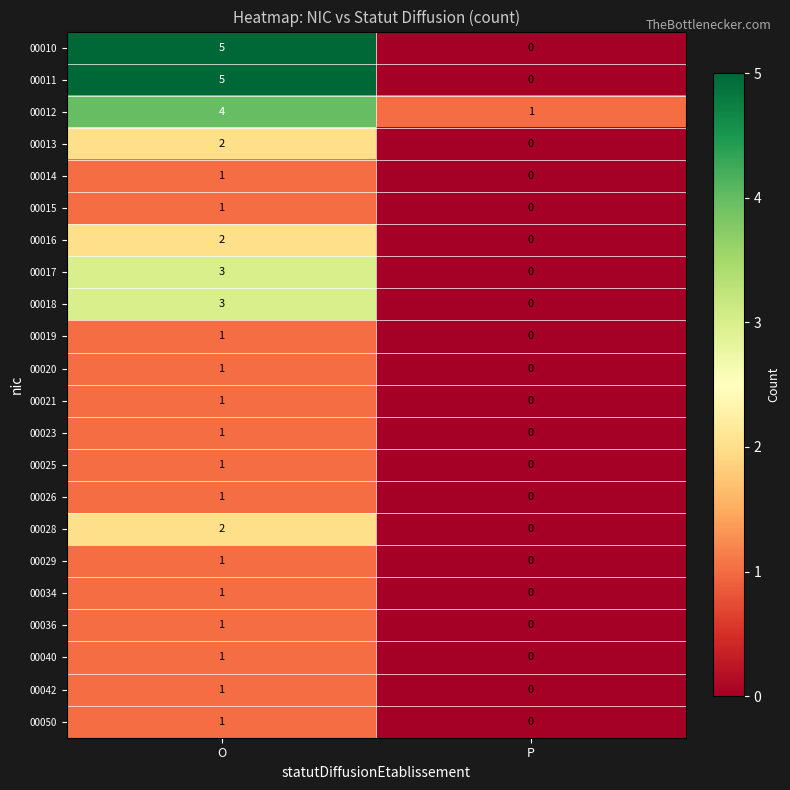

True or false: 00018 has a value of 4 at O.

False